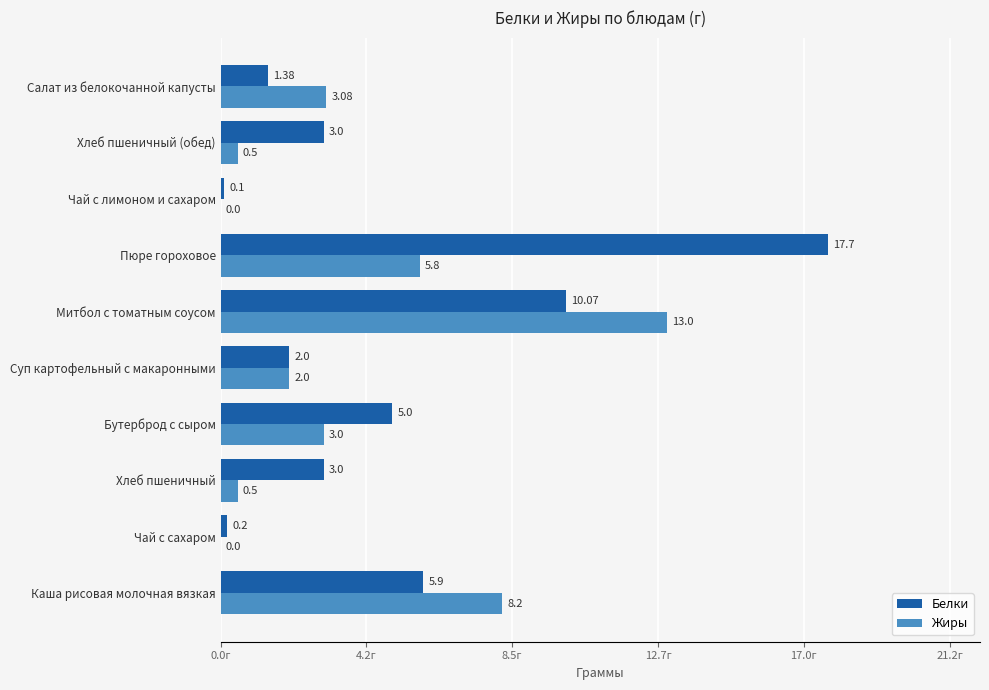

What is the sum of all Жиры values?

36.1